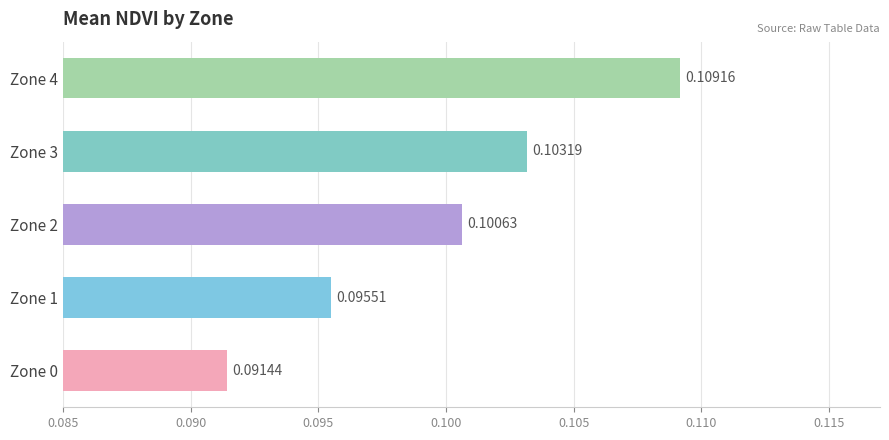

Between Zone 0 and Zone 4, which is larger?

Zone 4